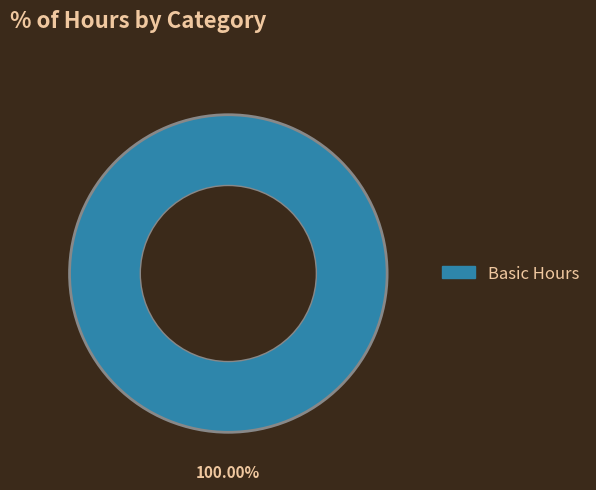

Does any single category account for the majority?

Yes